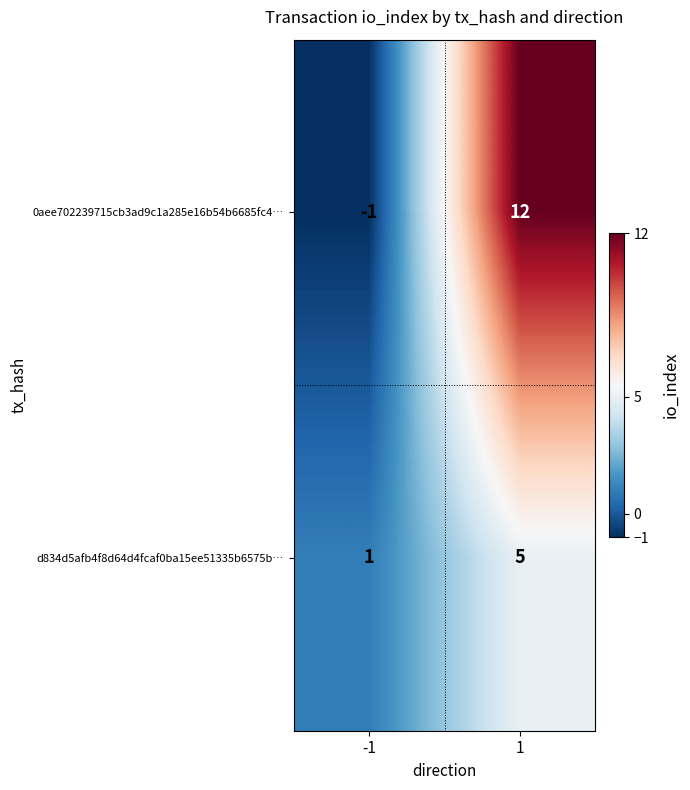

Reading right to left, what are all the values shown in this chart?

0aee702239715cb3ad9c1a285e16b54b6685fc4…: 1=12	-1=-1
d834d5afb4f8d64d4fcaf0ba15ee51335b6575b…: 1=5	-1=1